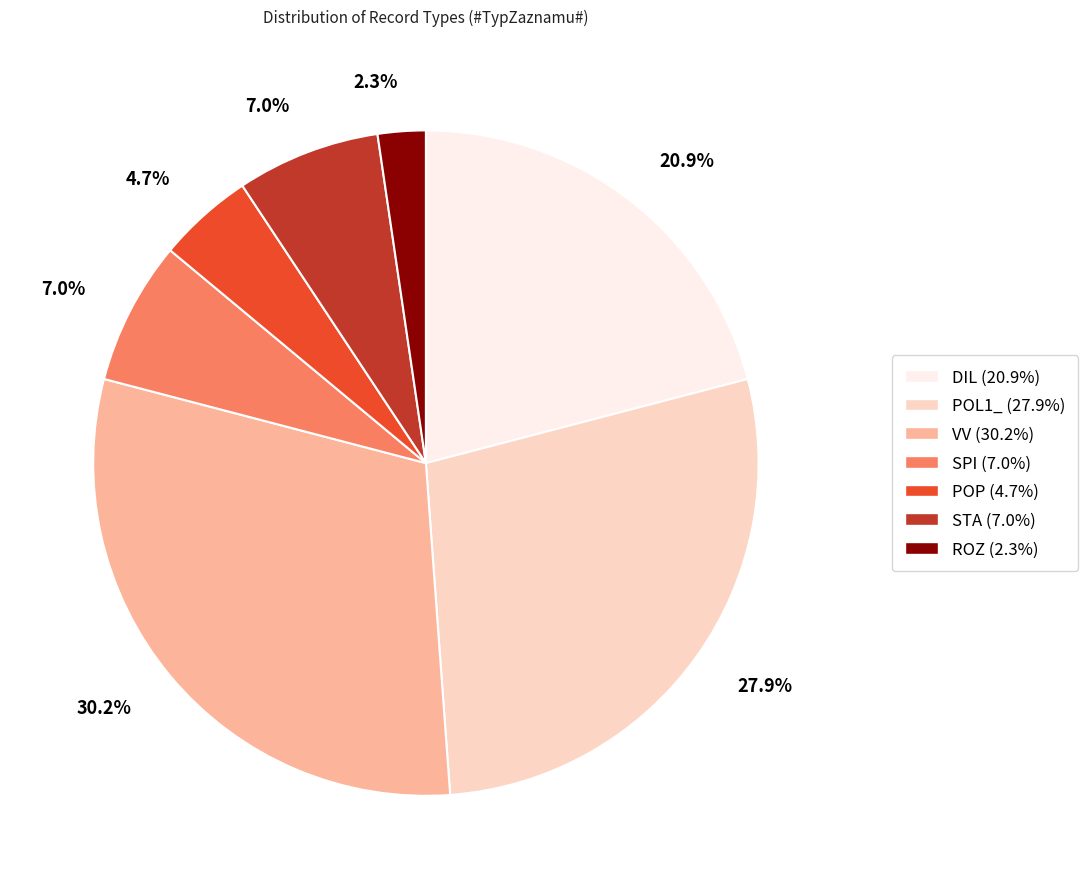

Between POP and ROZ, which is larger?

POP